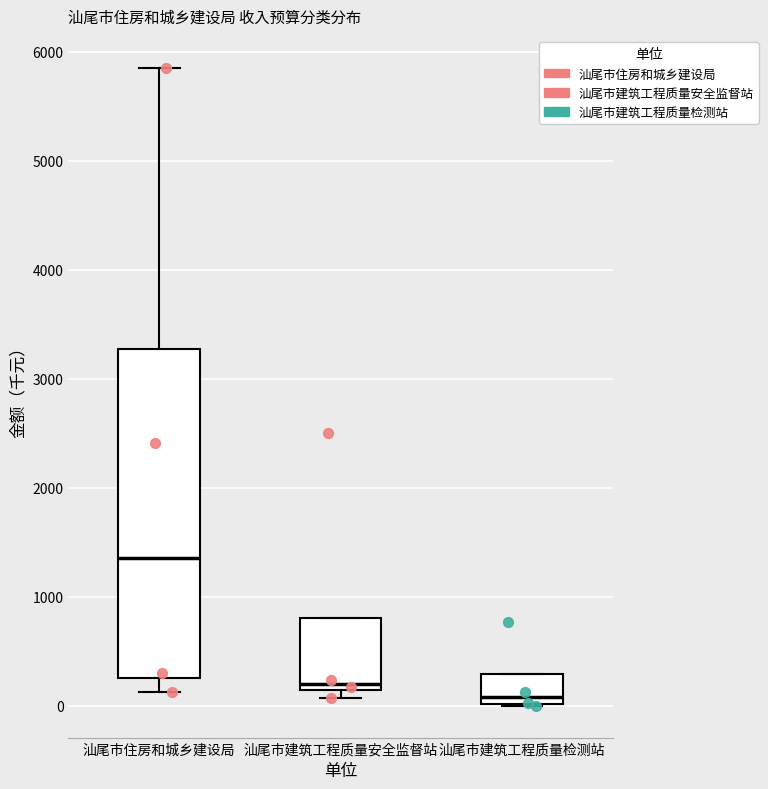

Reading left to right, read every box against the y-axis: the position of its median line, the range the box covers, and the ends of its whiskers. The values are not printed on the chart, so give them approximately, as read against the axis.

汕尾市住房和城乡建设局: median 1400, box 300 to 3300, whiskers 100 to 5900
汕尾市建筑工程质量安全监督站: median 200, box 100 to 800, whiskers 100 (just below the box's lower edge) to 800
汕尾市建筑工程质量检测站: median 100, box 0 to 300, whiskers 0 to 300